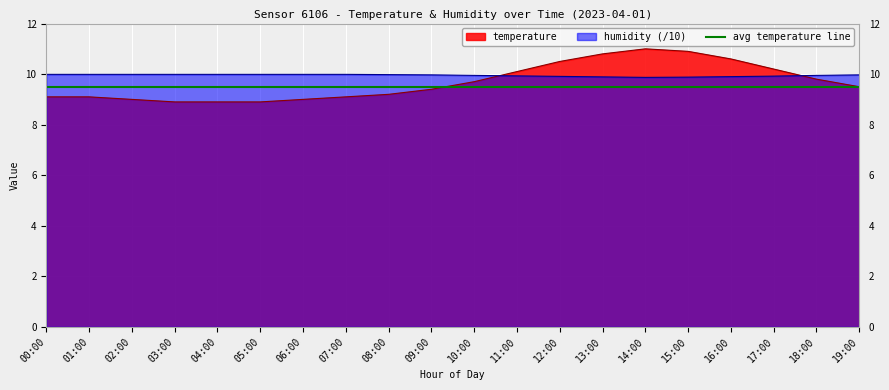

Which category has the highest value in the temperature series?

14:00